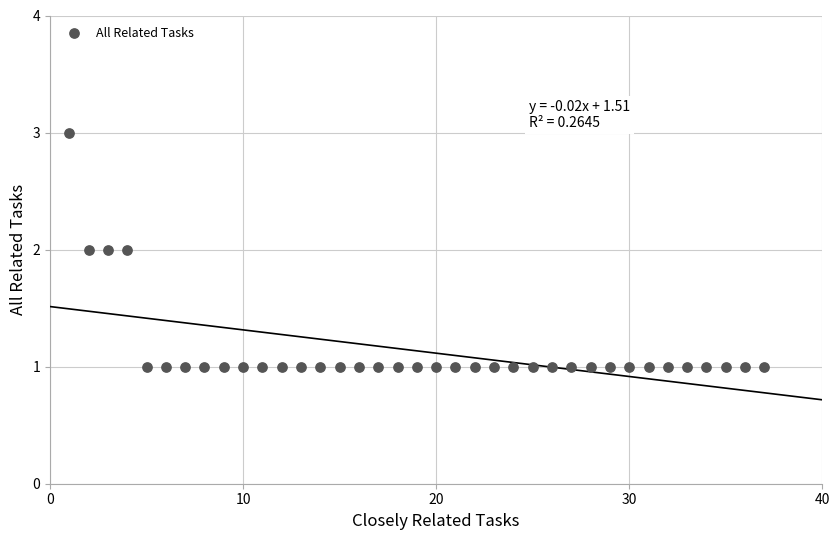

What is the range of X values (max minus min)?

36